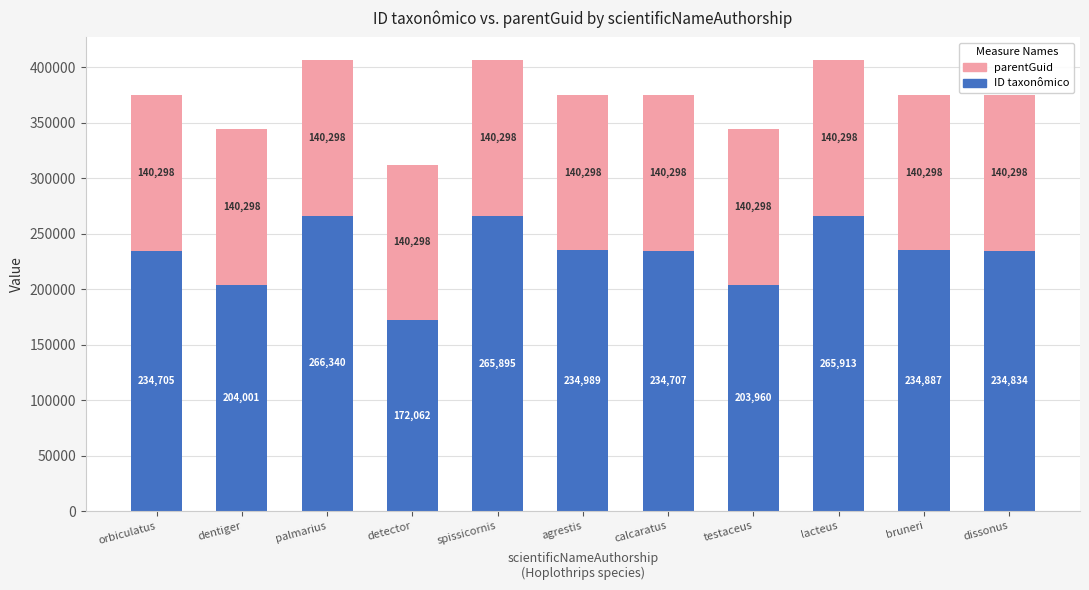

At which label does ID taxonômico first exceed 234834?

palmarius